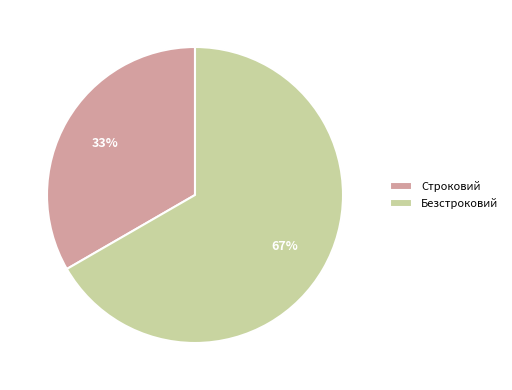

To the nearest percent, what portion does Безстроковий represent?

67%